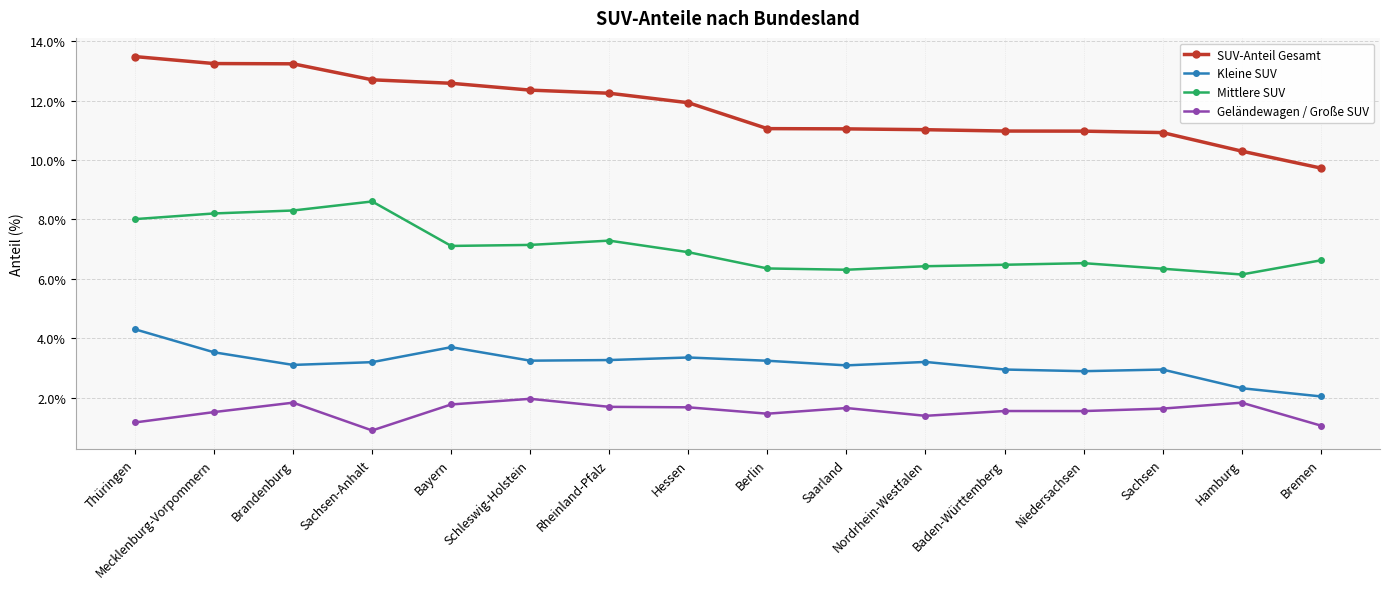

At which category does Geländewagen / Große SUV reach its first local valley?

Sachsen-Anhalt